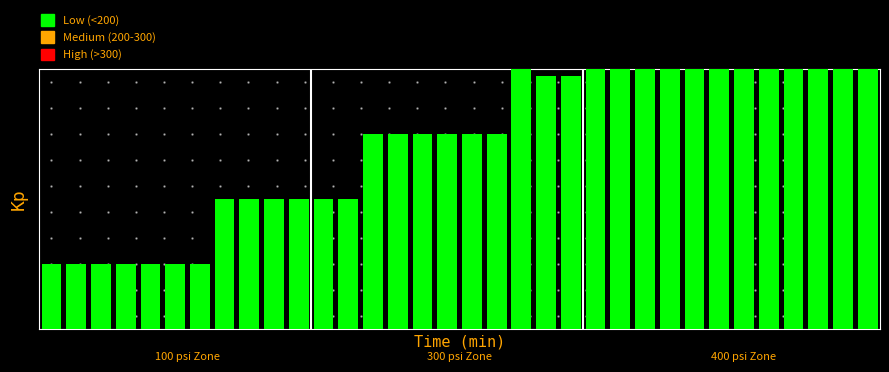

What is the sum of all values?

24.2